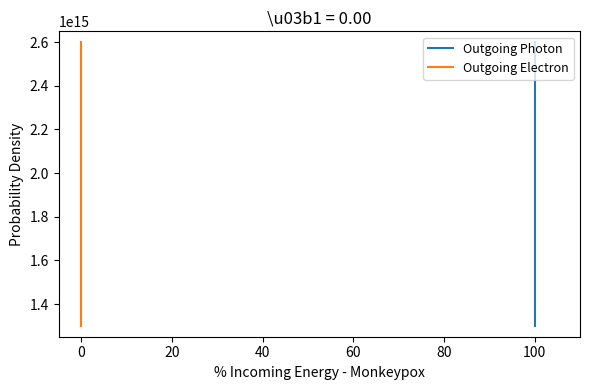

Which series changed the most between 20 and 10?

Outgoing Photon